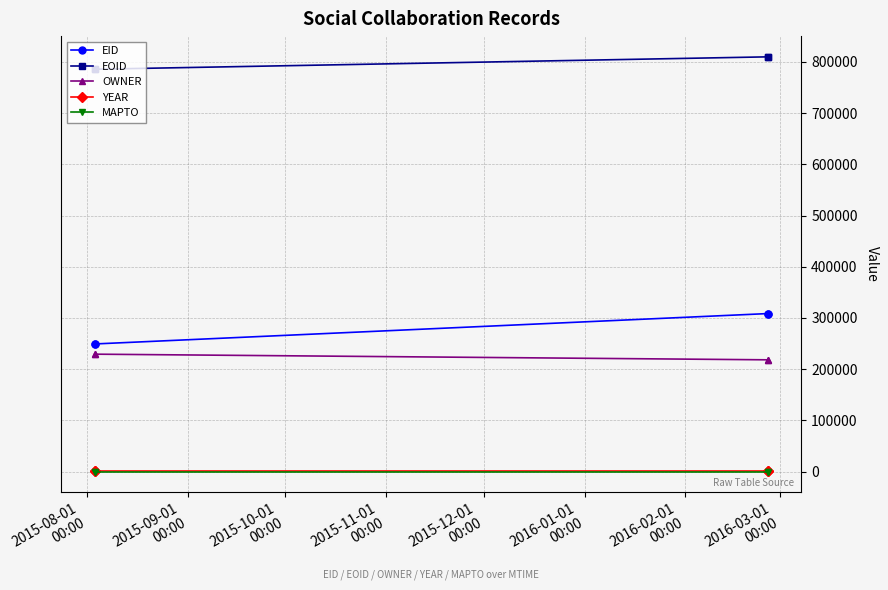

What is the maximum value for OWNER?

229264